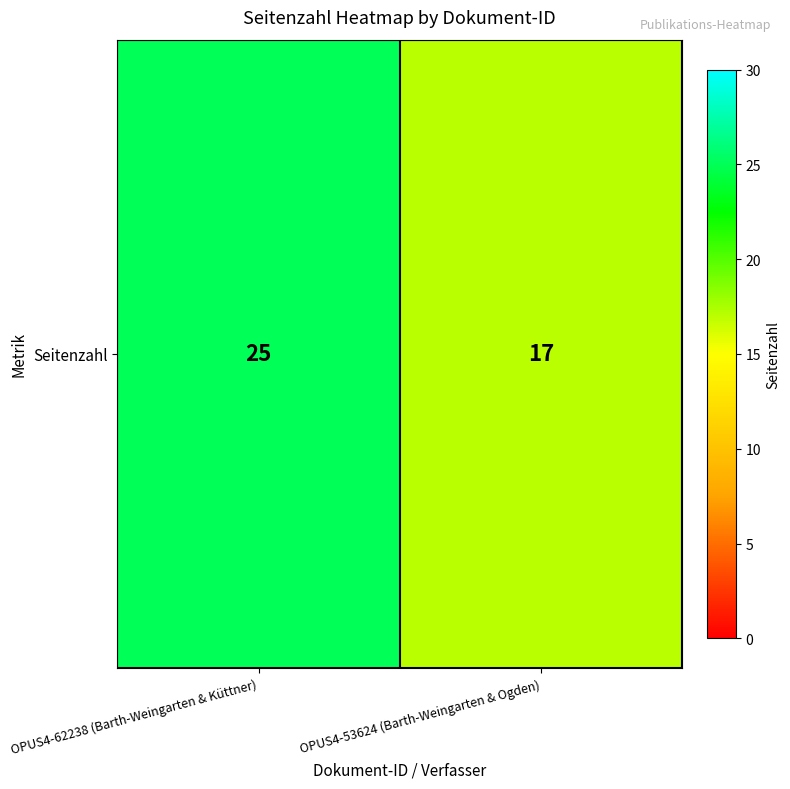

What is the change in value from OPUS4-62238 (Barth-Weingarten & Küttner) to OPUS4-53624 (Barth-Weingarten & Ogden)?

-8